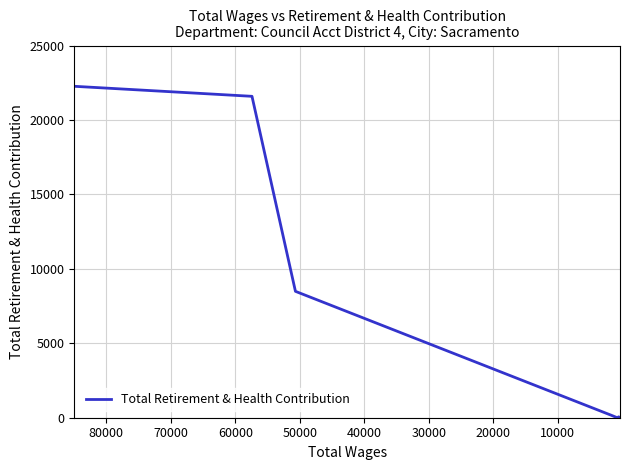

What is the maximum value shown in the chart?

22262